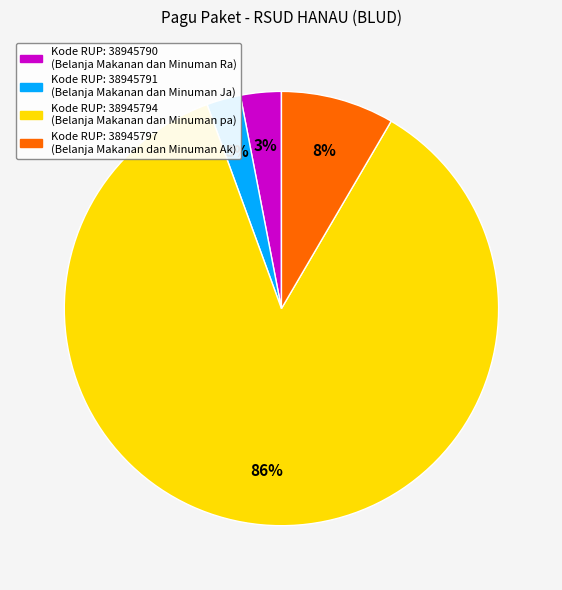

How many segments does this pie chart have?

4